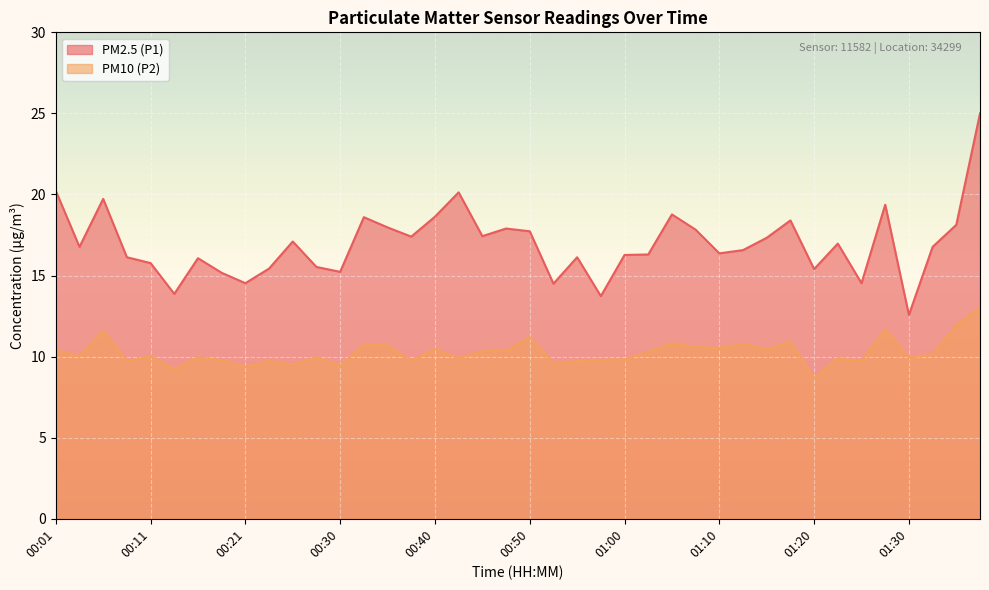

What are all the series names shown in the legend?

PM2.5 (P1), PM10 (P2)